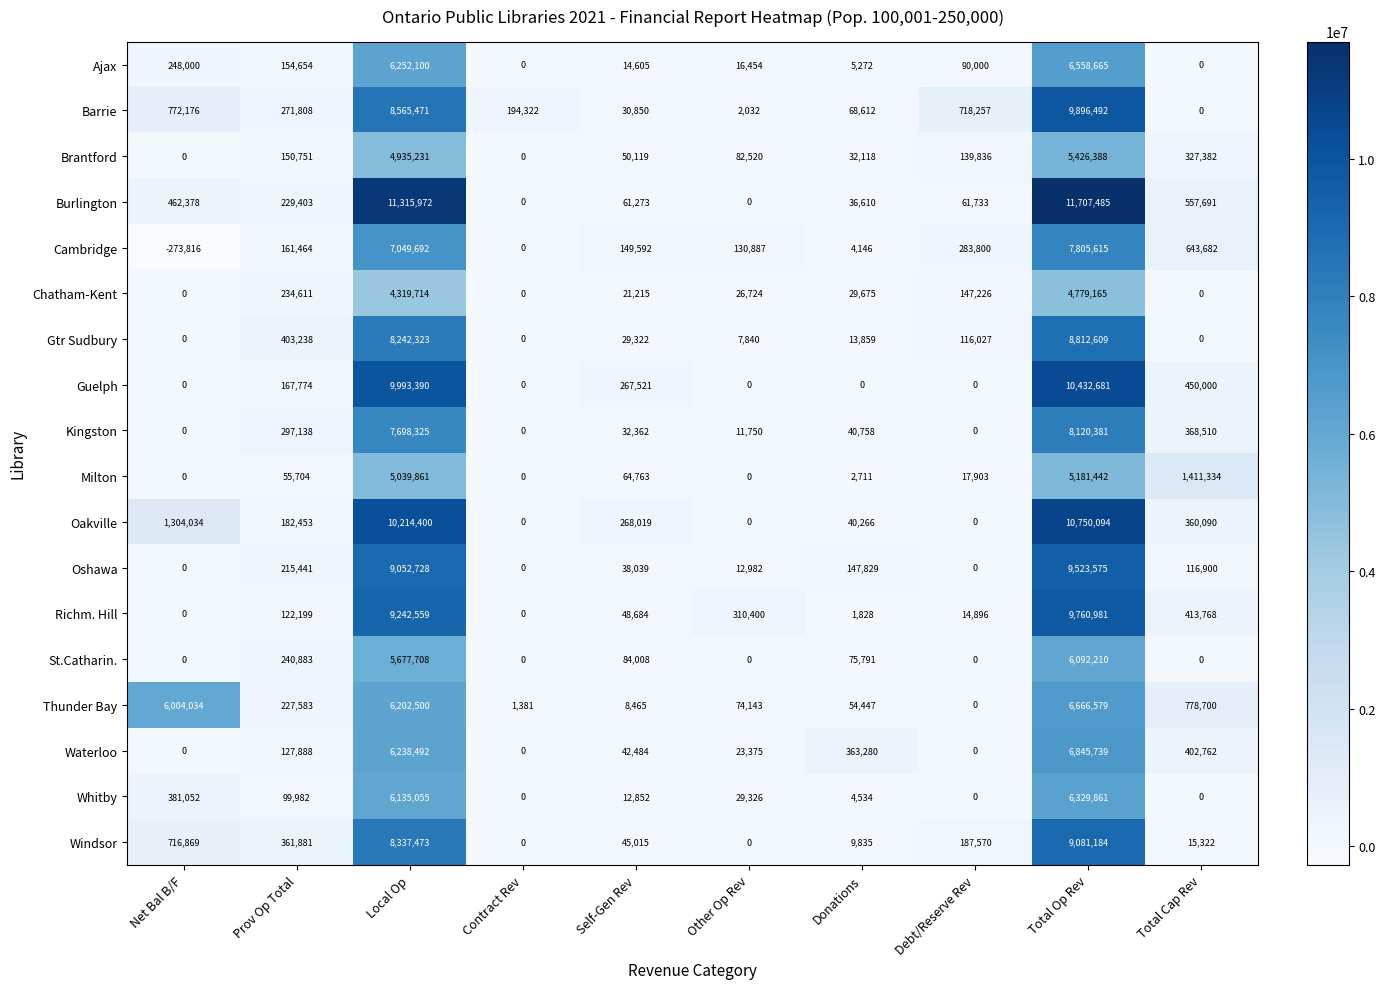

How many data points does each series have?

10